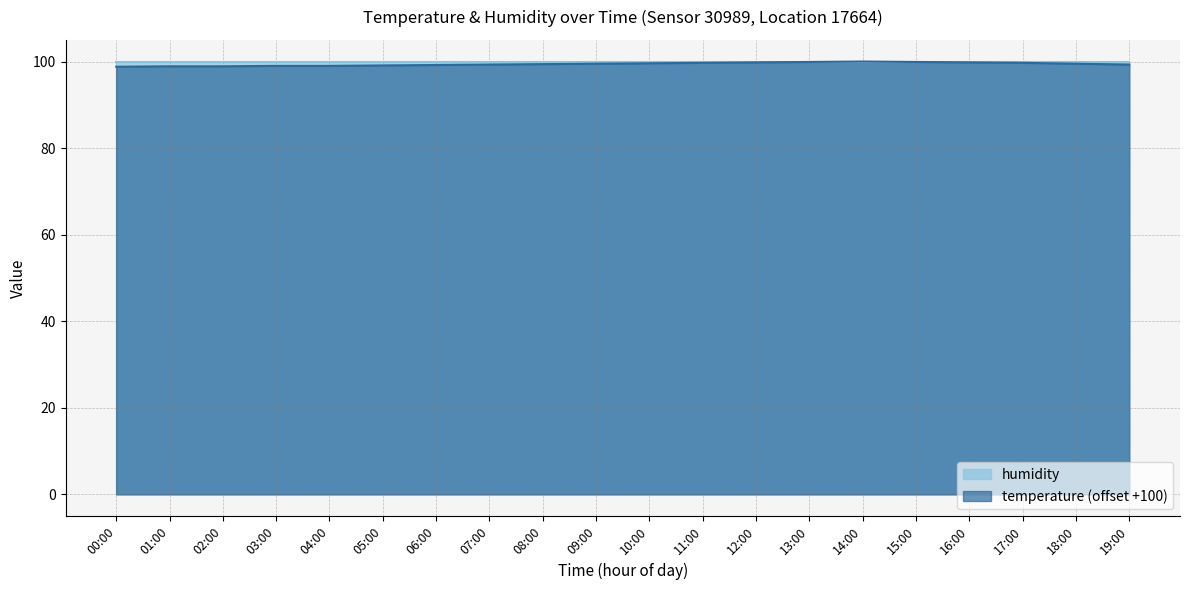

What is the smallest value displayed?

98.8